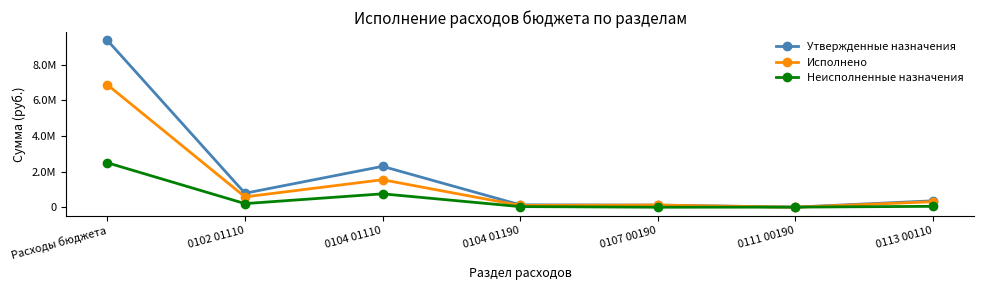

Between Расходы бюджета and 0111 00190, which series saw the biggest shift?

Утвержденные назначения